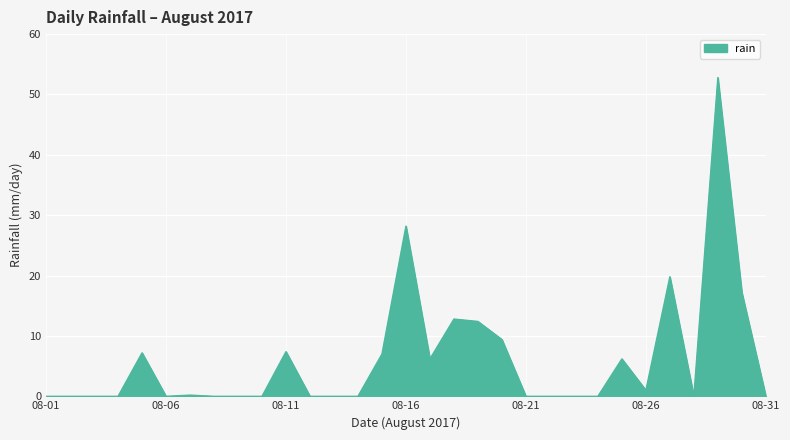

What is the difference between the maximum and second lowest values?

52.8